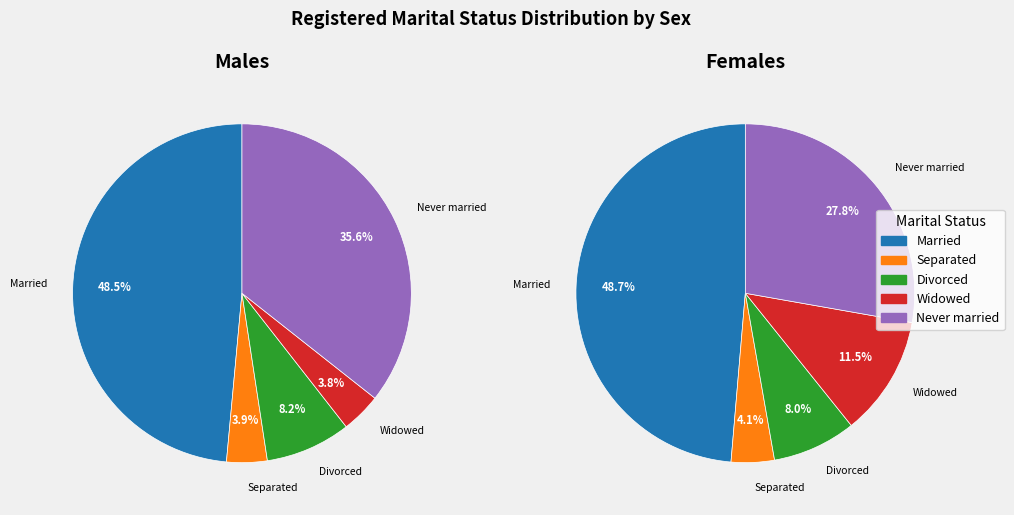

True or false: Males accounts for 56% of the total.

True